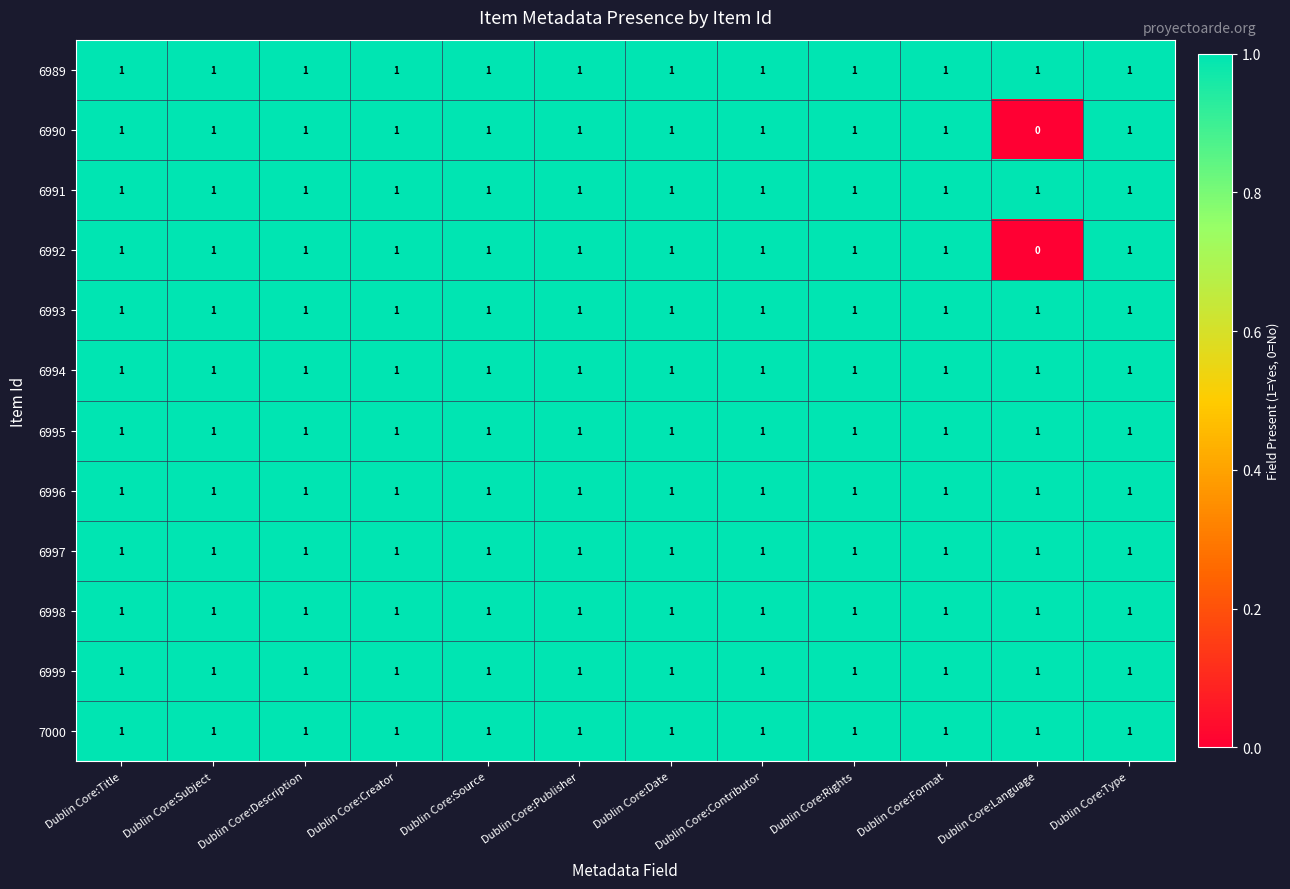

At how many categories does at least one series exceed 0?

12